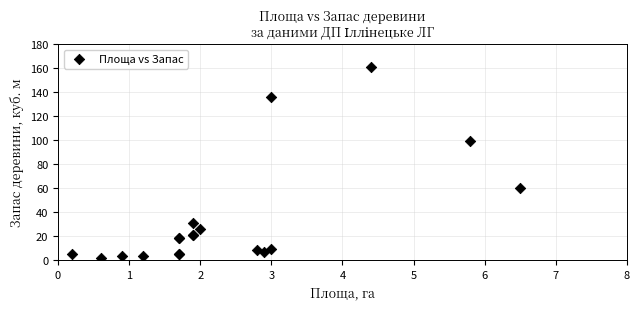

What Y value in the scatter plot is closest to 81?

99